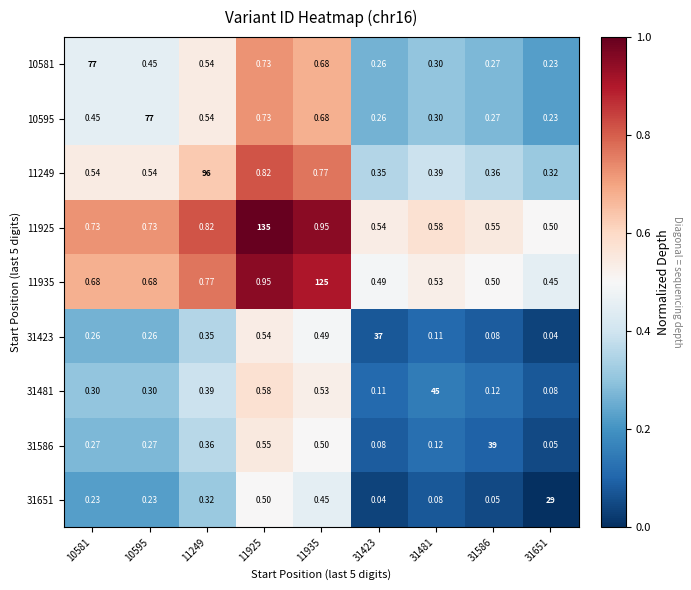

Is the value of 11935 at 10581 greater than the value of 10595 at 31586?

Yes